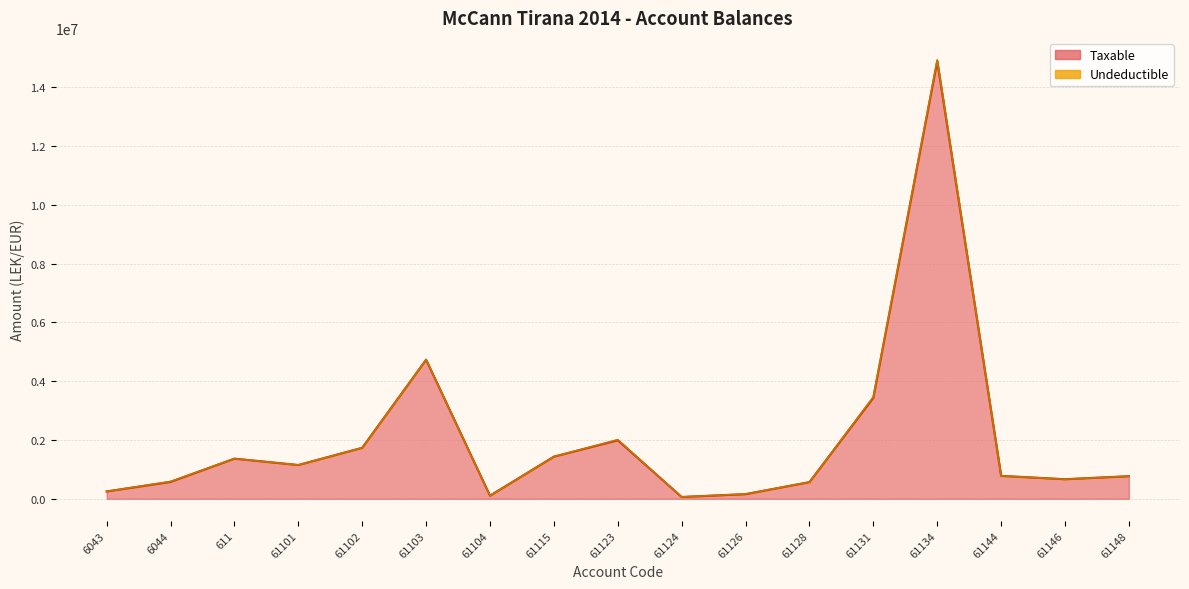

What position from the right is 61131?

5